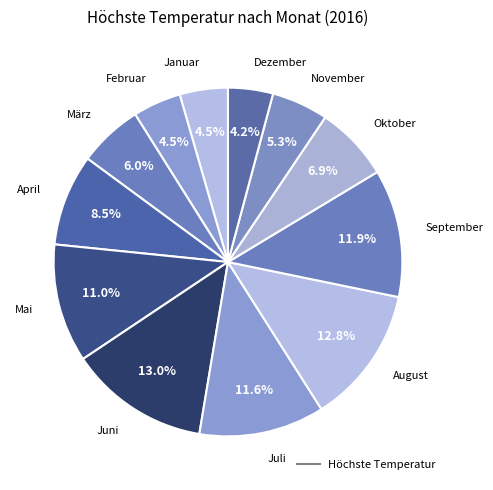

How many slices are in this pie chart?

12